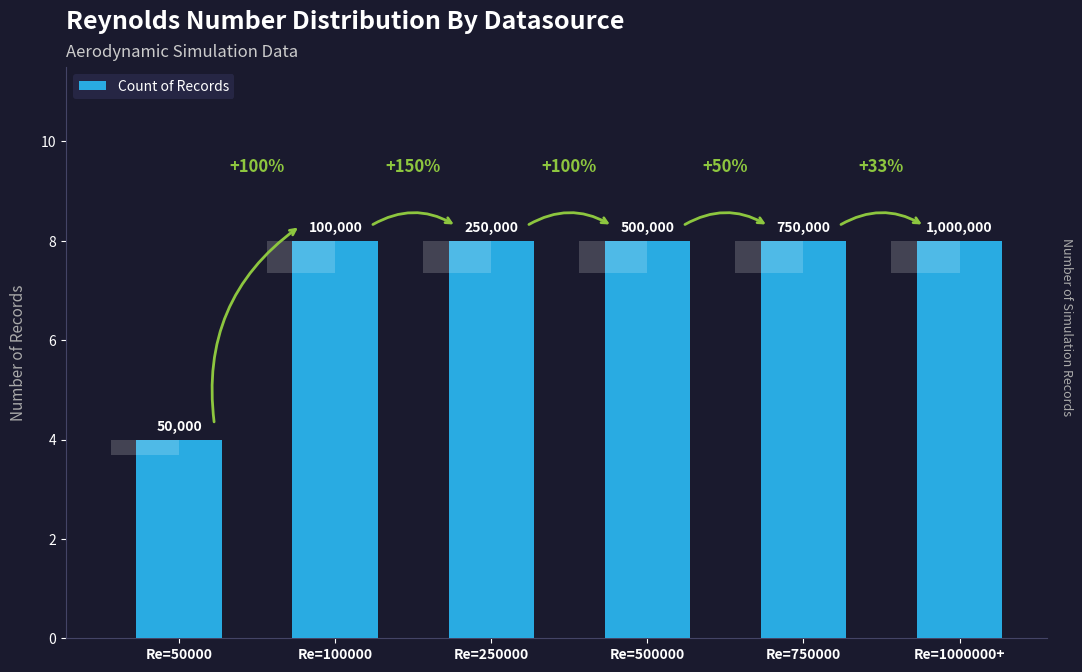

Reading left to right, what are all the values shown in this chart?

Re=50000=4	Re=100000=8	Re=250000=8	Re=500000=8	Re=750000=8	Re=1000000+=8